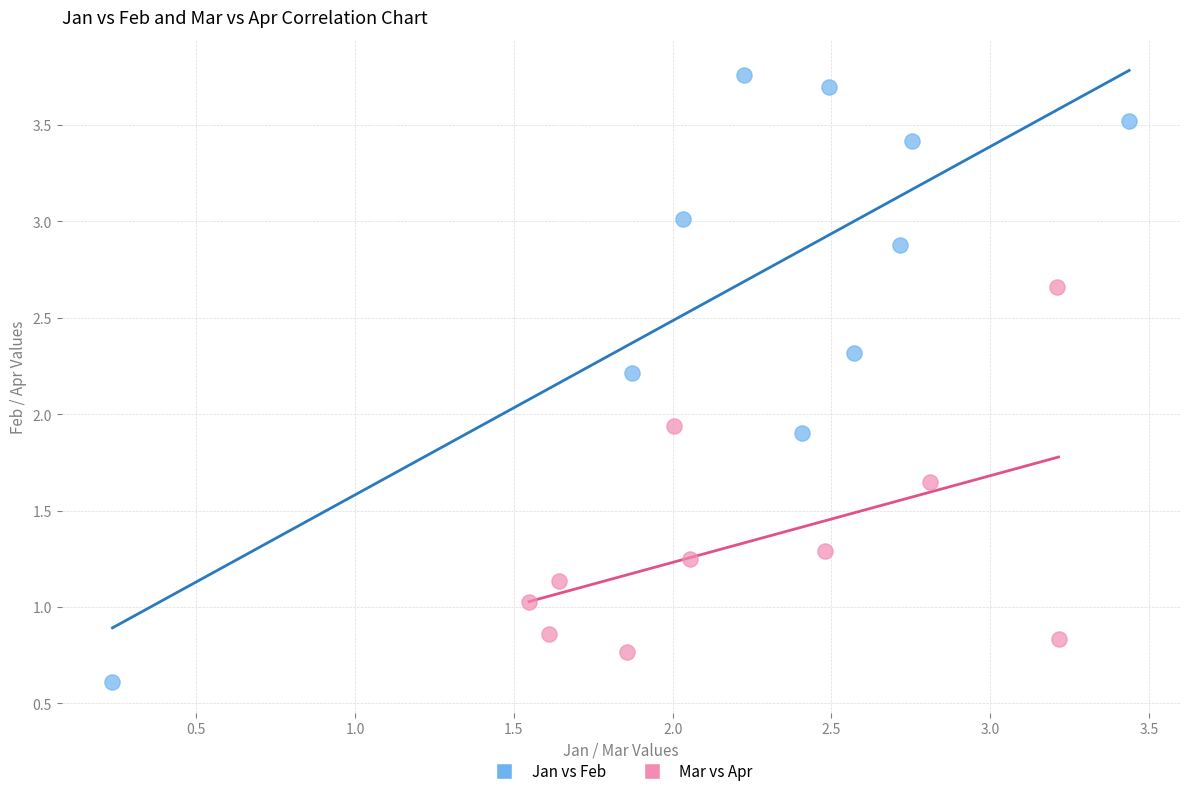

Which series reaches the minimum Y coordinate?

Jan vs Feb